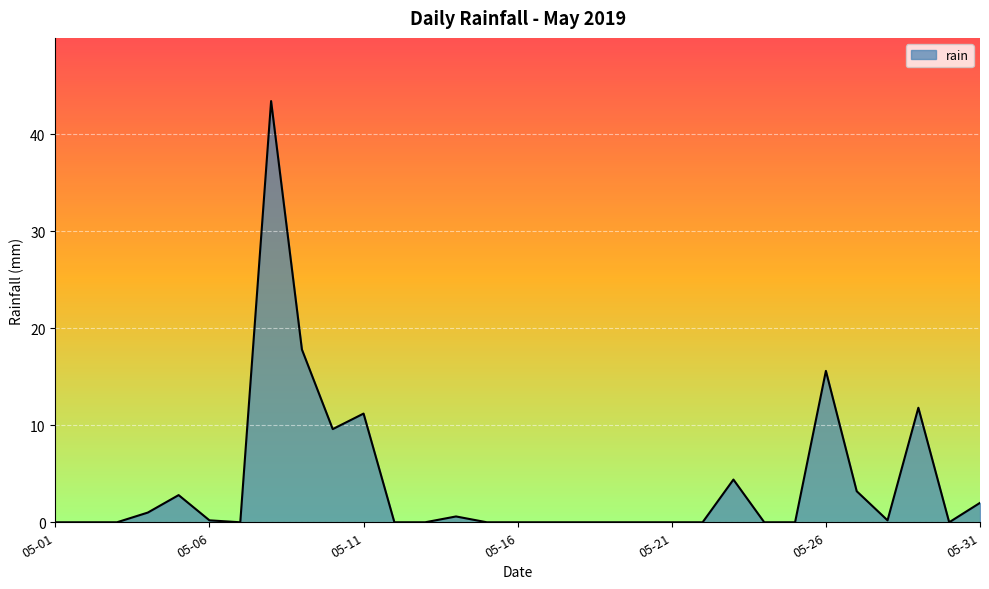

What is the maximum value shown in the chart?

43.4